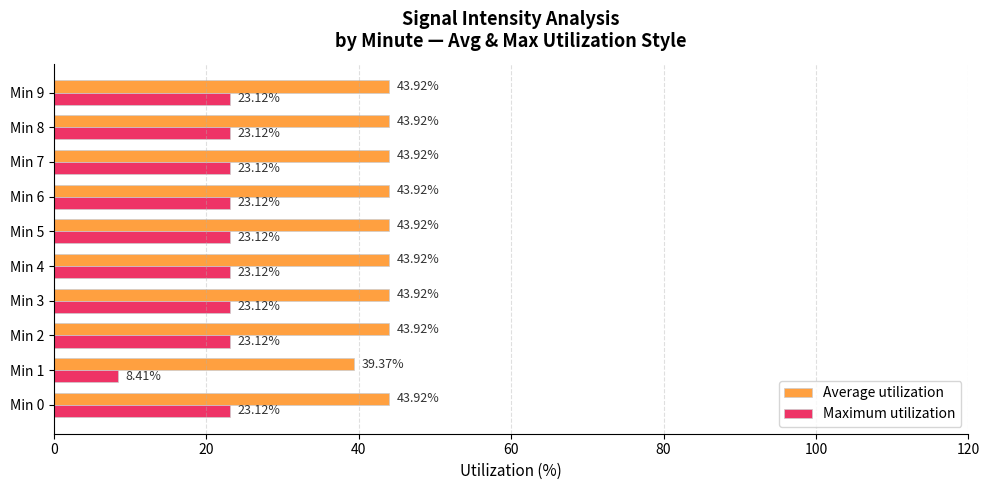

How many data points in Average utilization are less than 43?

1